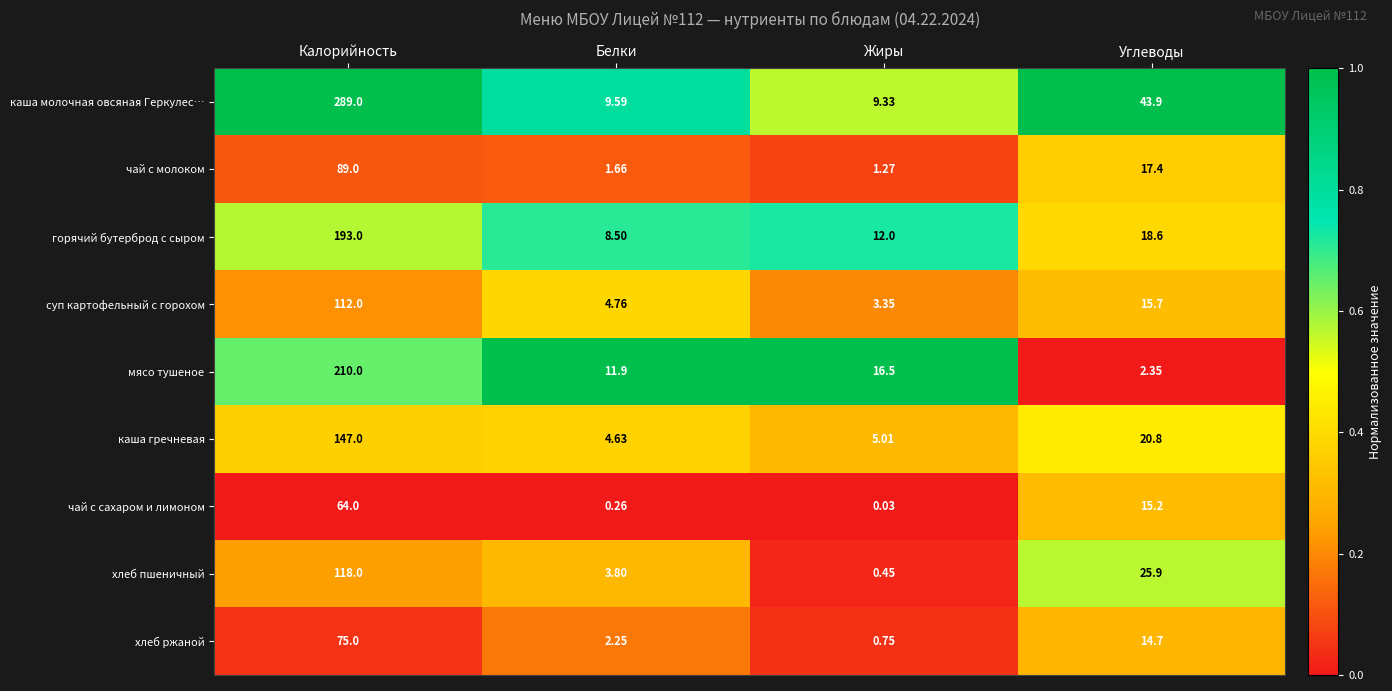

Which series changed the most between Жиры and Углеводы?

каша молочная овсяная Геркулес…